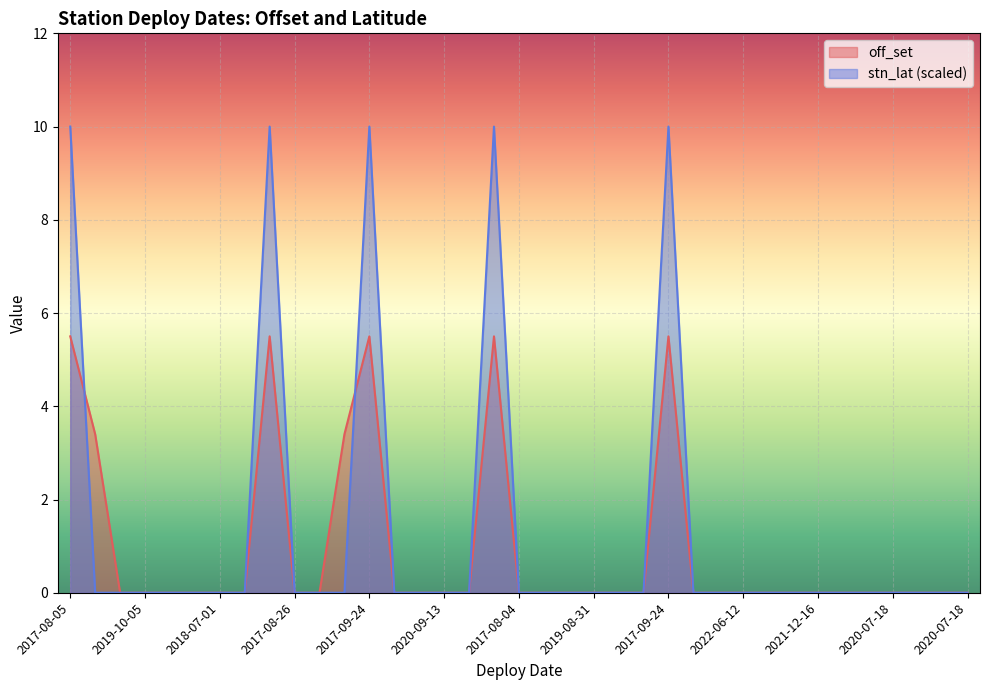

Does the chart display data point markers on the line(s)?

No